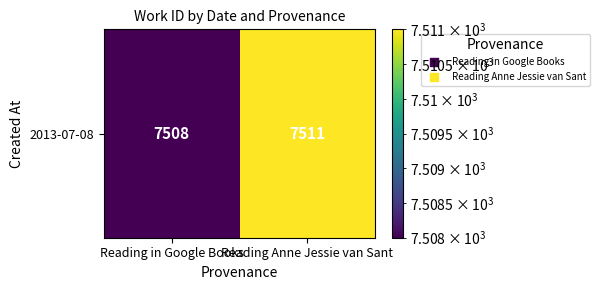

Between Reading in Google Books and Reading Anne Jessie van Sant, which is larger?

Reading Anne Jessie van Sant